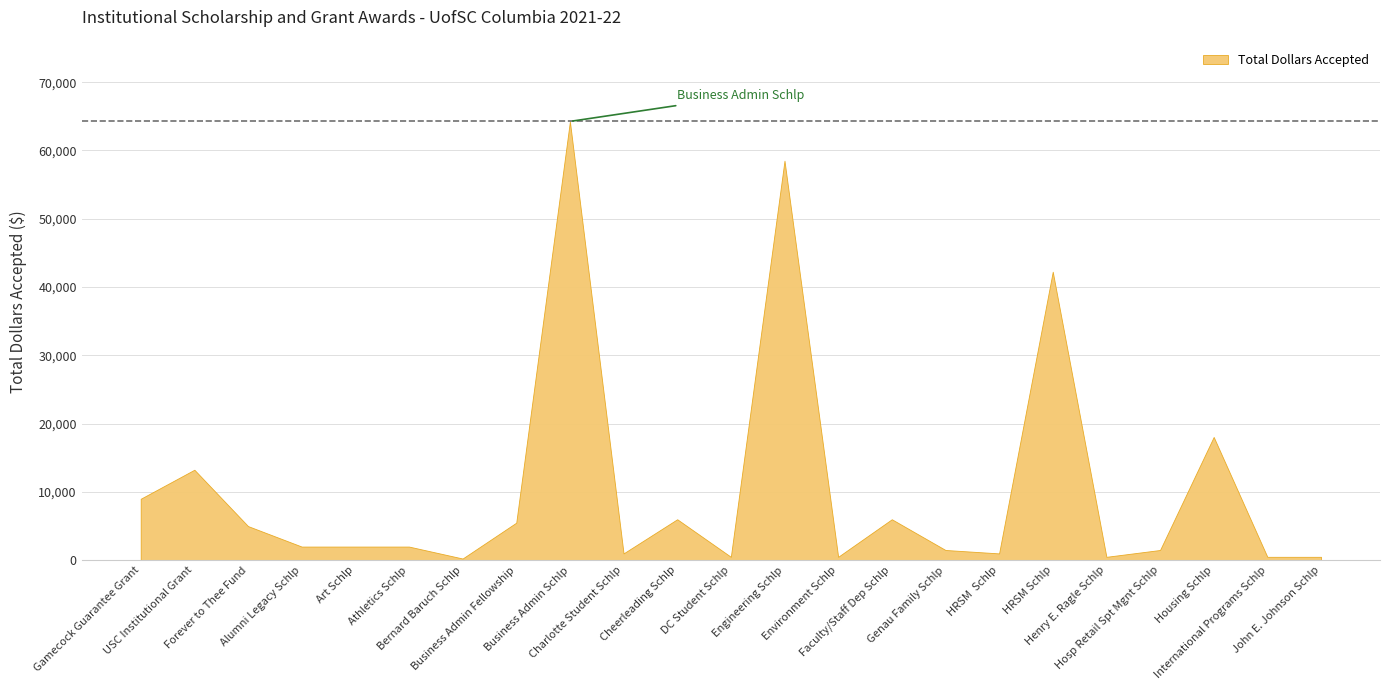

Reading left to right, what are all the values shown in this chart?

9000	13250	5000	2000	2000	2000	250	5500	64250	1000	6000	500	58500	500	6000	1500	1000	42250	500	1500	18050	500	500